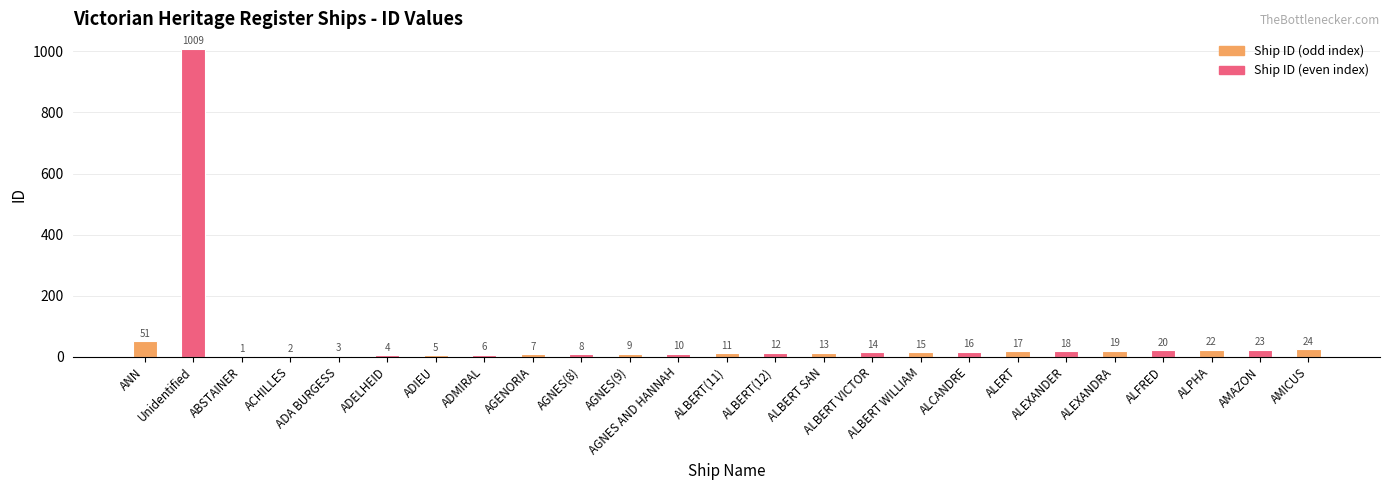

Which has a higher value, AGENORIA or AGNES(9)?

AGNES(9)